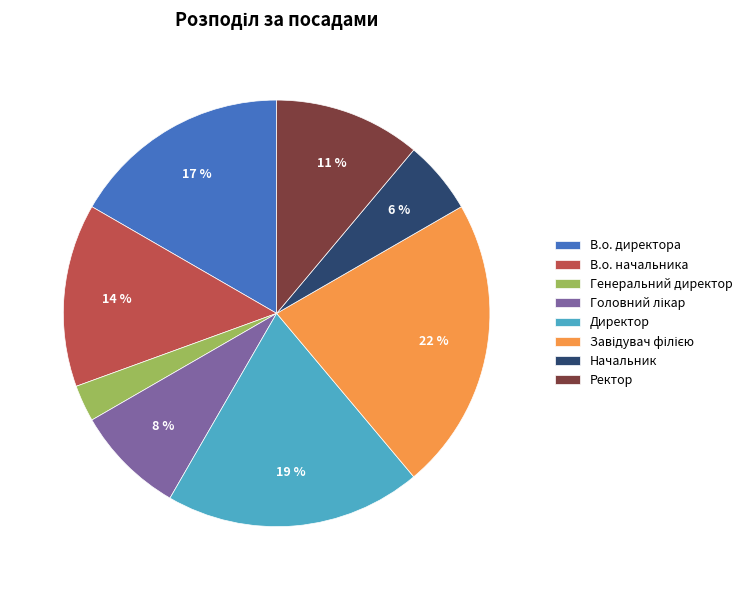

To the nearest percent, what is the difference between the largest and smallest slice percentages?

19%